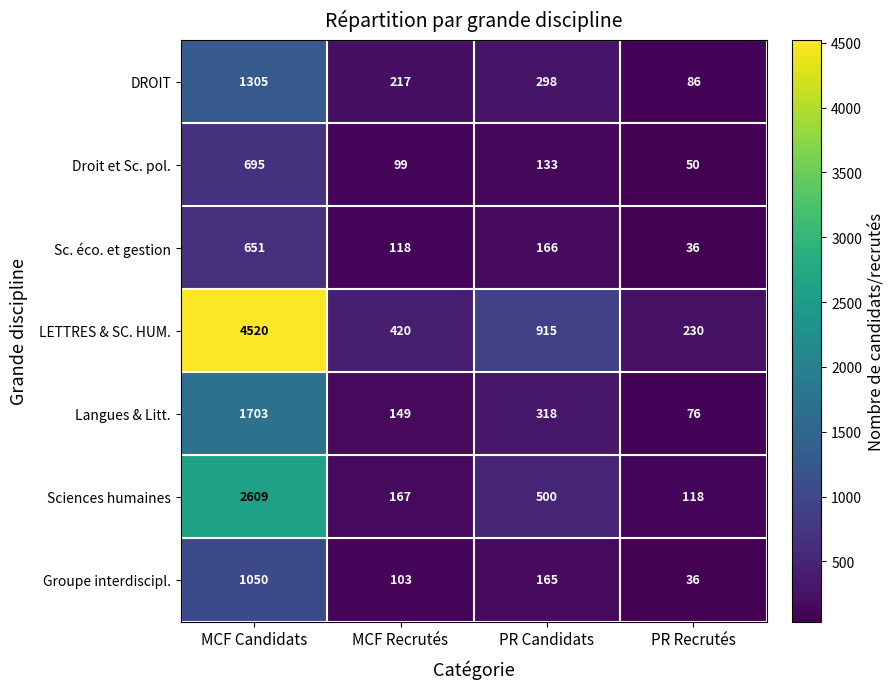

Reading left to right, list all the values displayed in this chart.

DROIT: 1305	217	298	86
Droit et Sc. pol.: 695	99	133	50
Sc. éco. et gestion: 651	118	166	36
LETTRES & SC. HUM.: 4520	420	915	230
Langues & Litt.: 1703	149	318	76
Sciences humaines: 2609	167	500	118
Groupe interdiscipl.: 1050	103	165	36